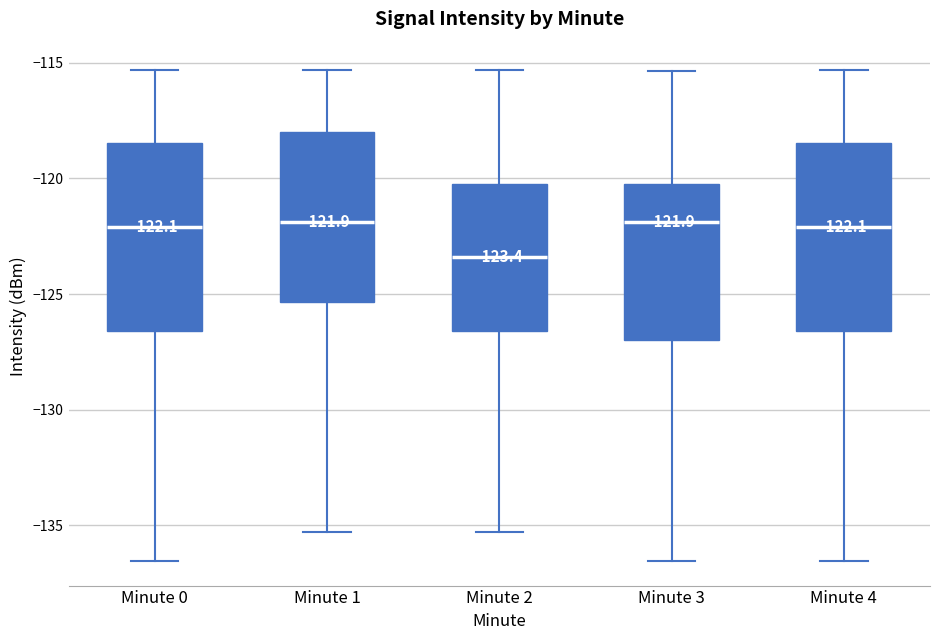

Which box's median line is the lowest?

Minute 2